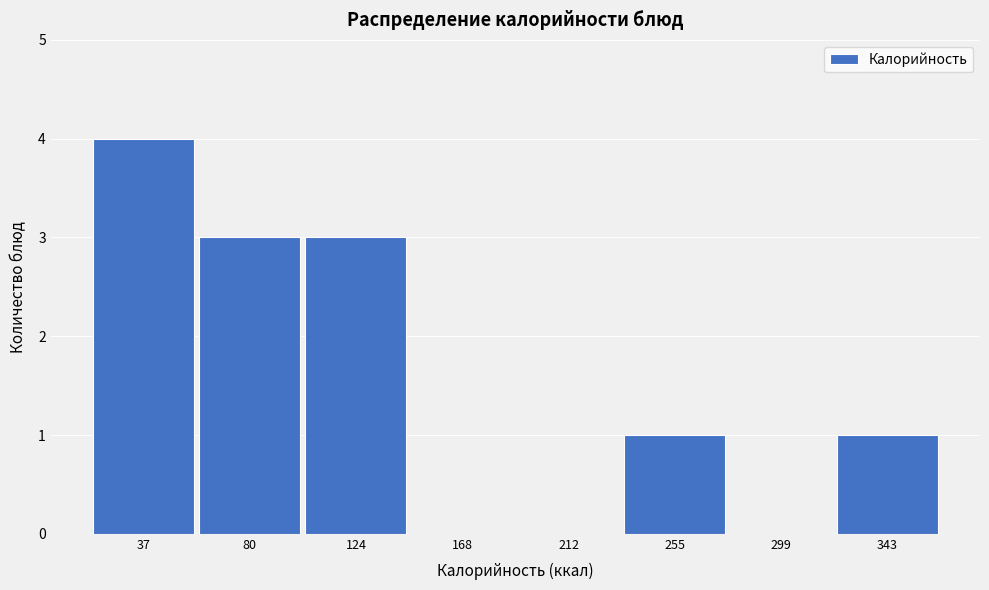

Reading right to left, extract all data points from this chart.

343=1	299=0	255=1	212=0	168=0	124=3	80=3	37=4